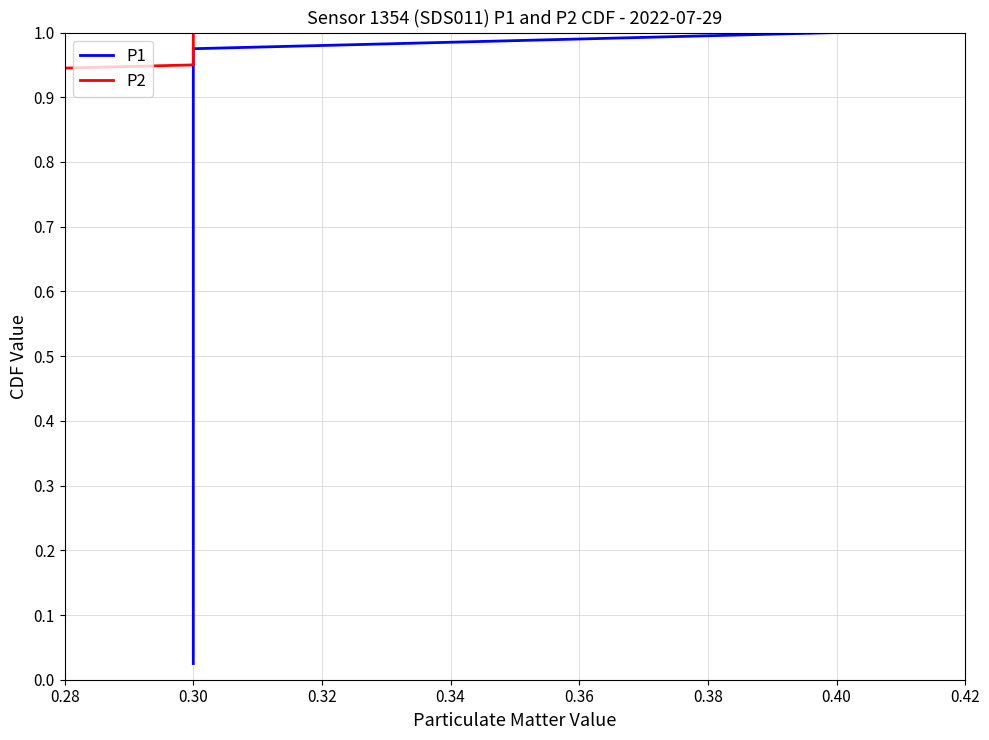

What is the difference between the maximum and minimum values in the P2 series?

1.0